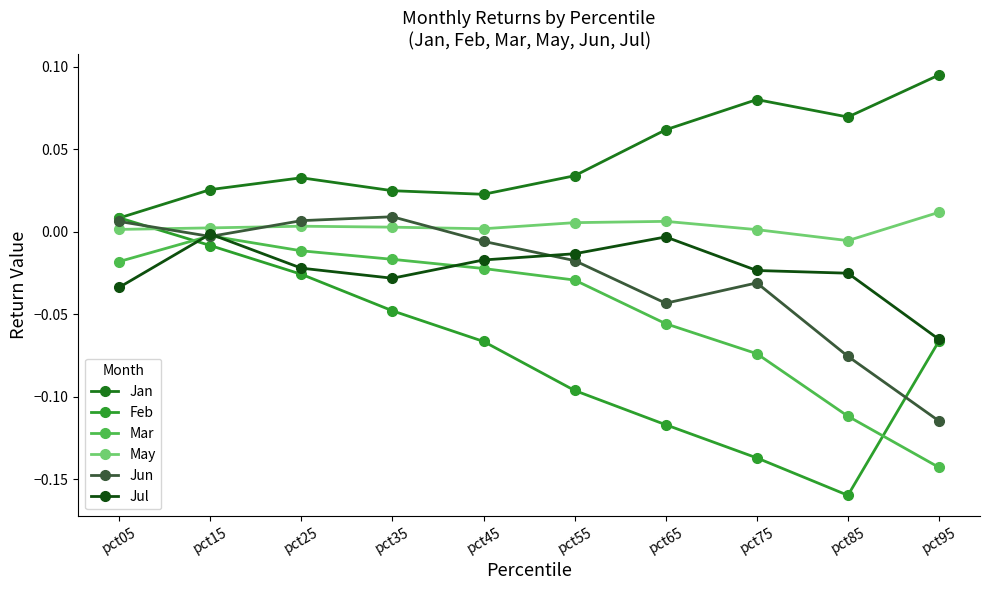

Which series has the largest range (max minus min)?

Feb